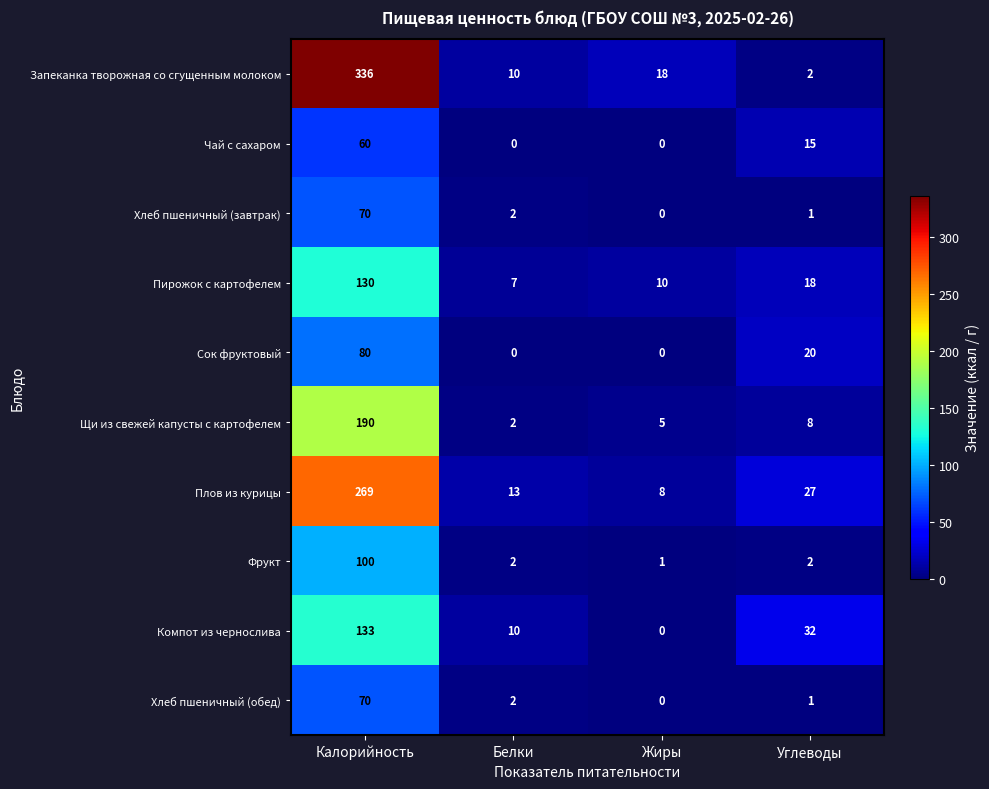

How many distinct data groups are displayed?

10